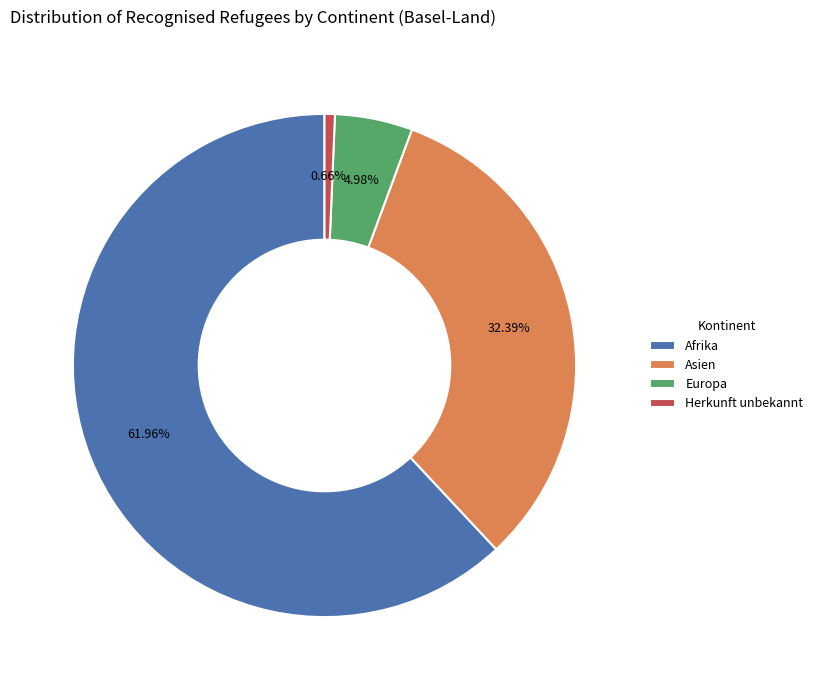

To the nearest percent, what is the combined percentage of Europa and Asien?

37%